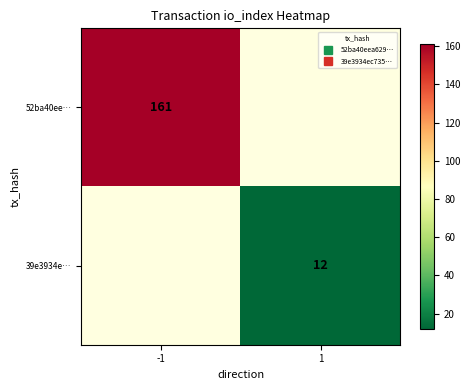

Where is 52ba40ee… nearest to the value 161?

-1